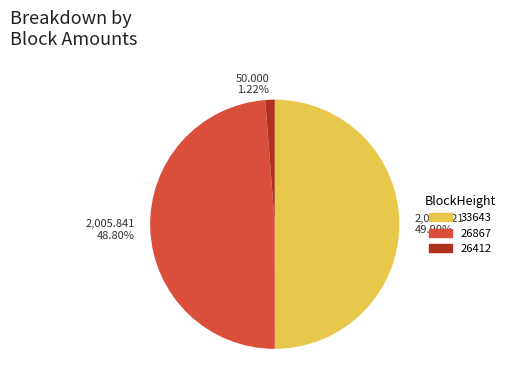

Is 26867 the majority of the pie?

No